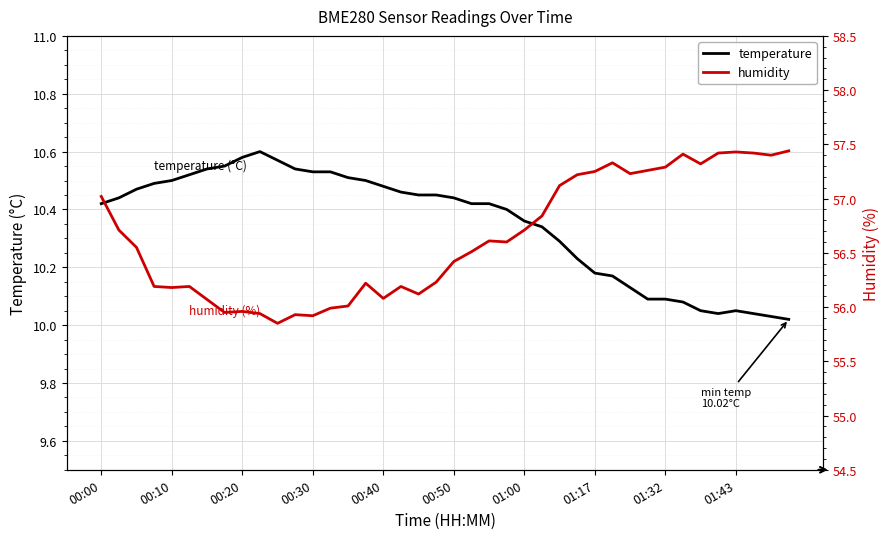

What is the difference between the maximum and second lowest values in the humidity series?

1.5